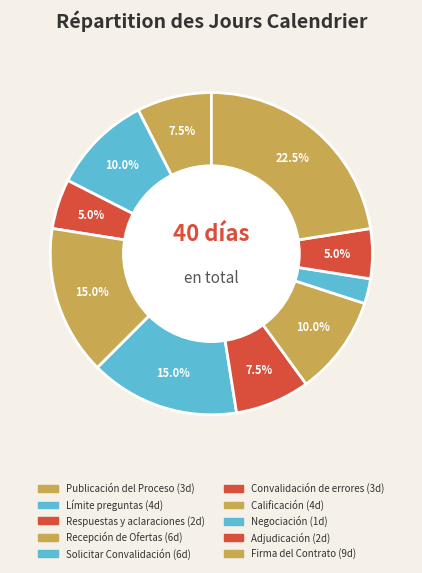

How much of the chart is everything except Firma del Contrato?

77.5%